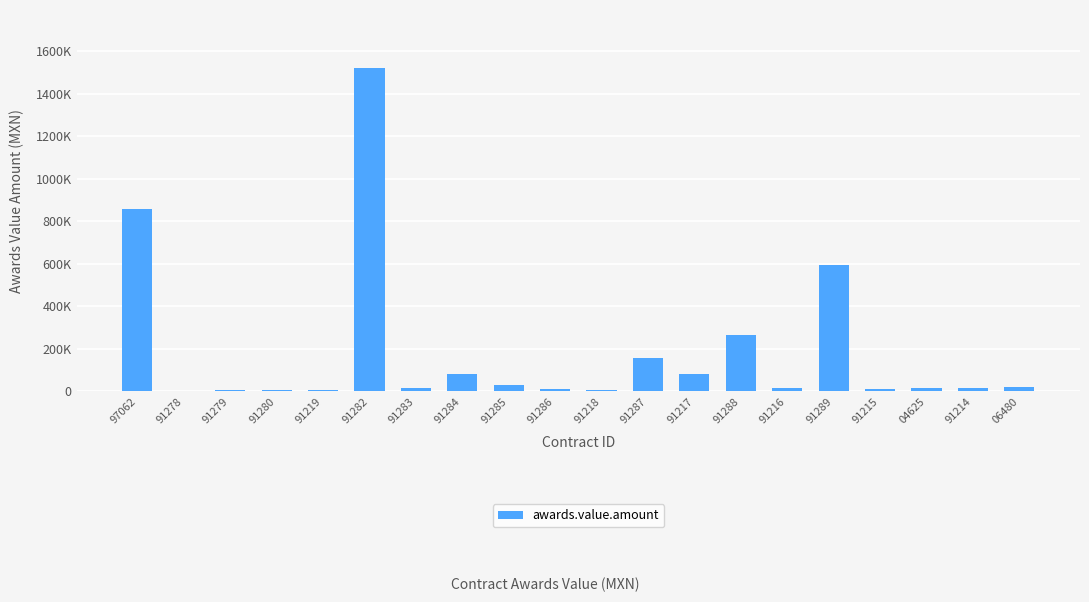

Reading left to right, list all the values displayed in this chart.

857072.9	3284.8	5841.1	4475.7	6808.6	1520373.8	15337.4	79860.0	27974.6	11245.2	4516.5	158260.6	80891.8	266970.0	16729.5	595729.7	10255.7	14313.3	15200.6	22700.7